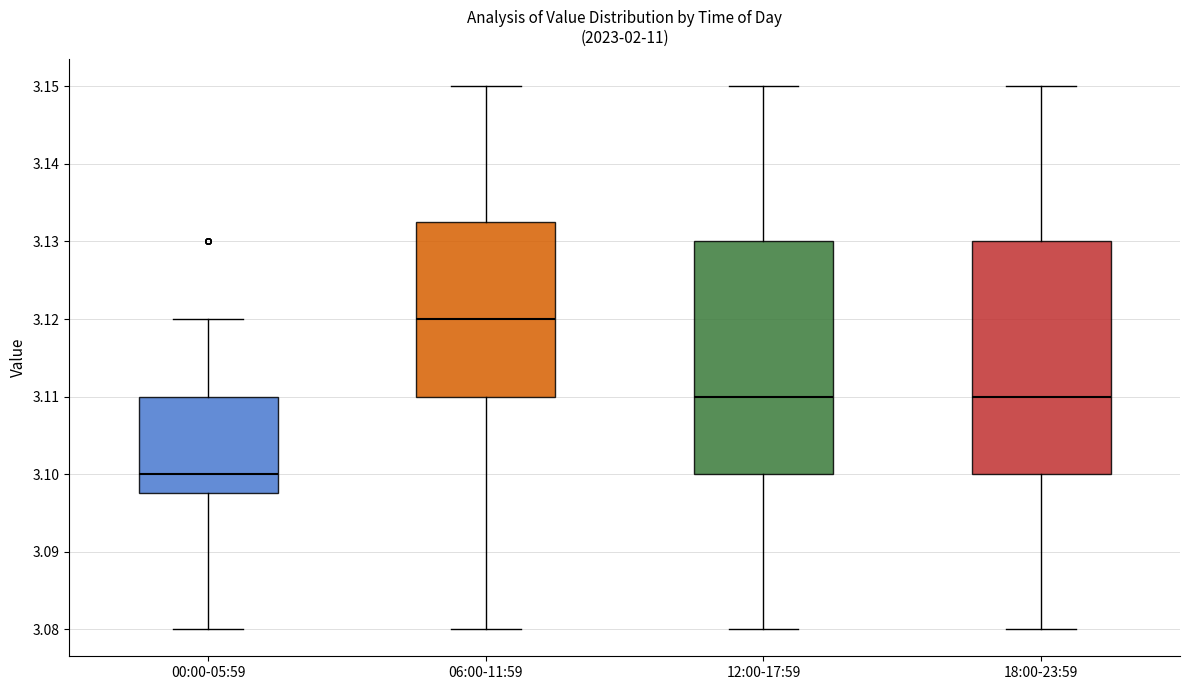

Reading left to right, transcribe this box plot: for each box, give where its median line is, the range the box spans, and where its two whiskers end, as read against the y-axis. The values are not printed on the chart, so give them approximately, as read against the axis.

00:00-05:59: median 3.100, box 3.098 to 3.110, whiskers 3.080 to 3.120
06:00-11:59: median 3.120, box 3.110 to 3.133, whiskers 3.080 to 3.150
12:00-17:59: median 3.110, box 3.100 to 3.130, whiskers 3.080 to 3.150
18:00-23:59: median 3.110, box 3.100 to 3.130, whiskers 3.080 to 3.150